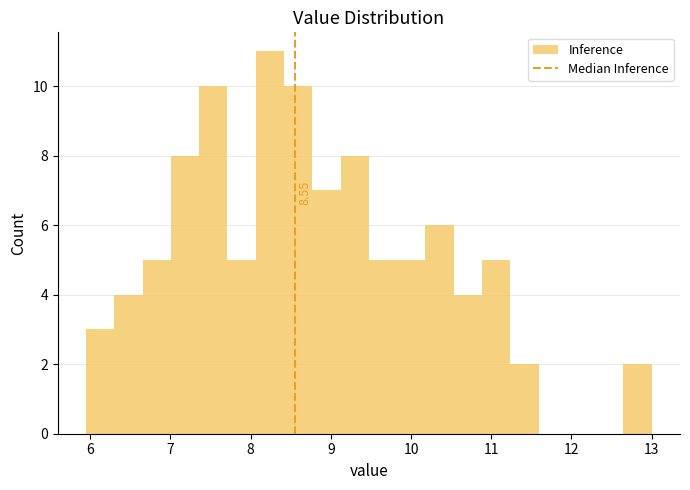

Around what value on the x-axis is the tallest bar? Give the approximate position of its centre, as read against the axis.

8.2